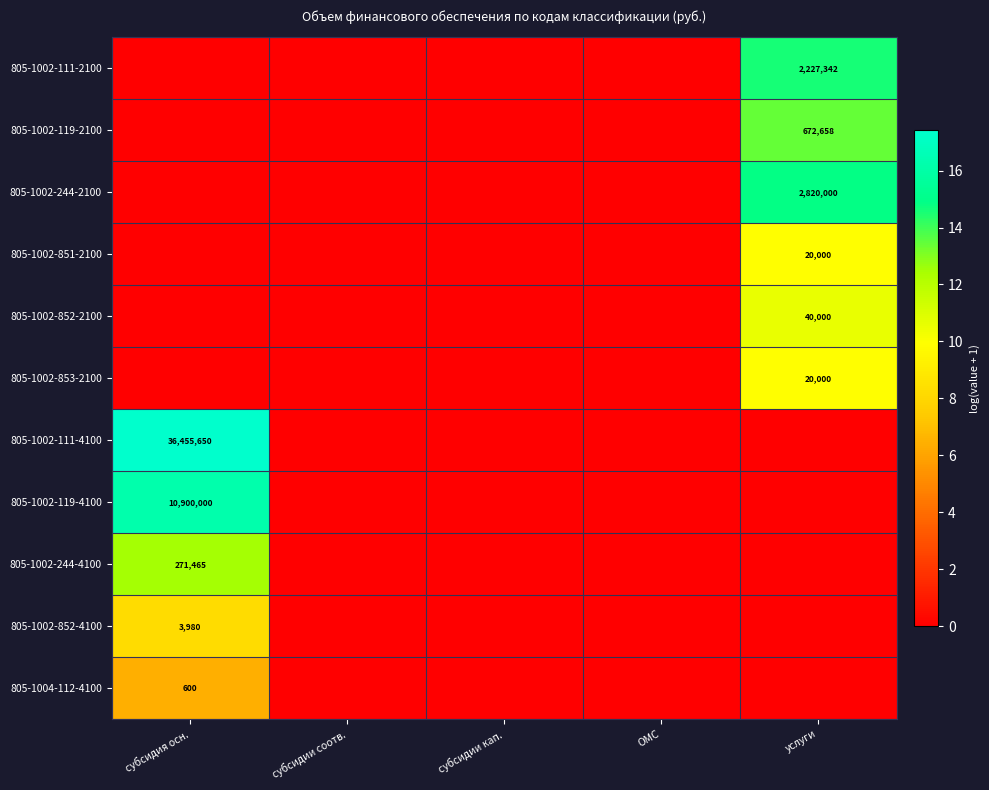

The value of 805-1002-853-2100 at услуги is 20000. True or false?

True